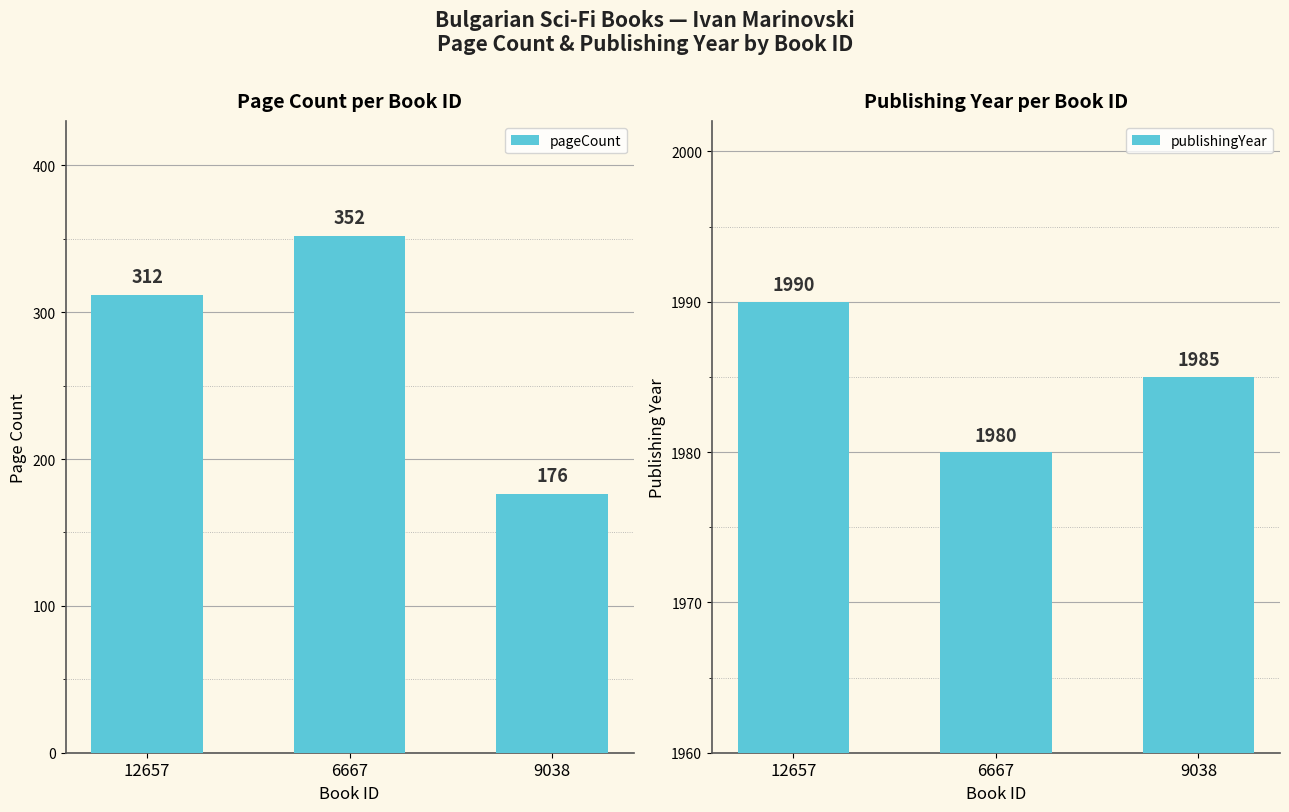

What is the label of the 1st bar from the left?

12657